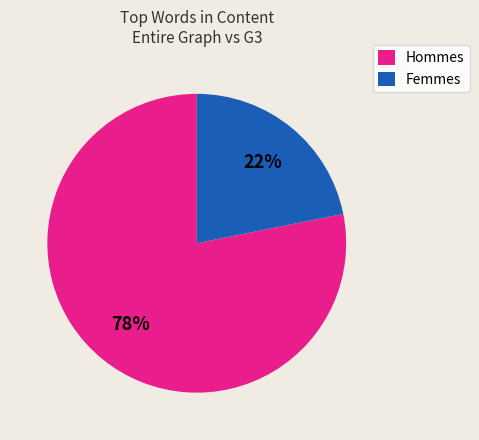

How many segments does this pie chart have?

2